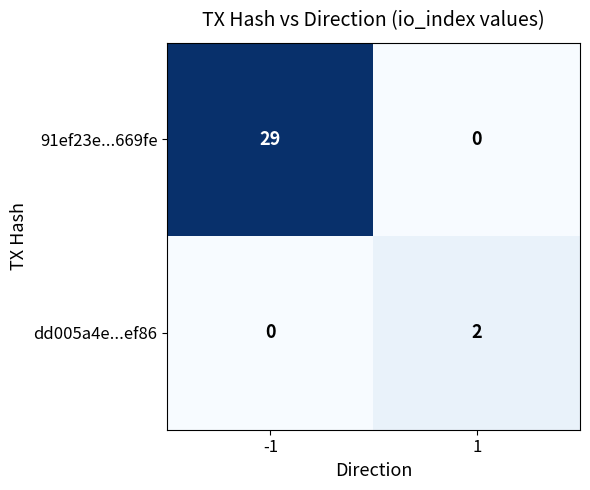

True or false: 91ef23e...669fe has a value of -12 at 1.

False